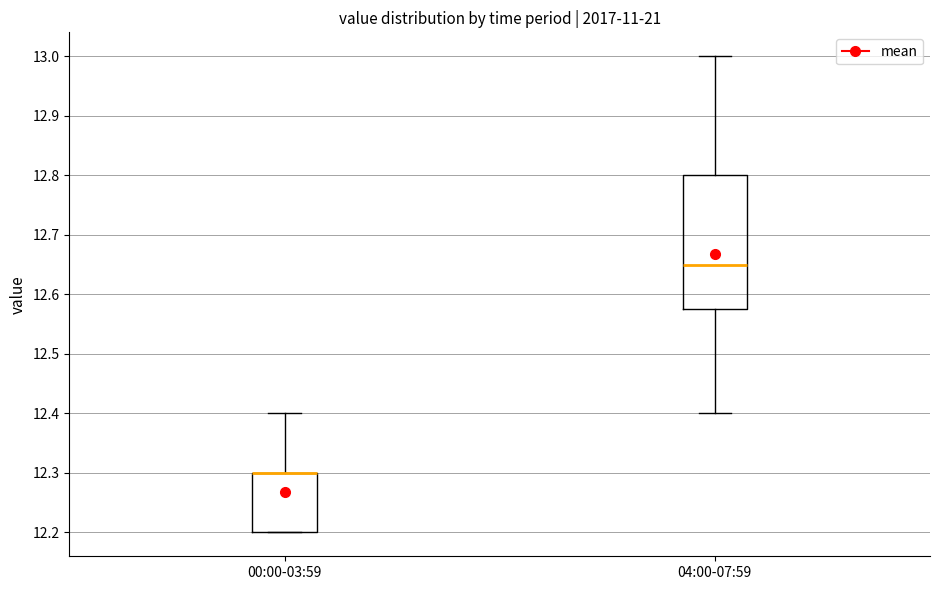

Reading left to right, transcribe this box plot: for each box, give where its median line is, the range the box spans, and where its two whiskers end, as read against the y-axis. The values are not printed on the chart, so give them approximately, as read against the axis.

00:00-03:59: median 12.30 (drawn on the box's upper edge), box 12.20 to 12.30, whiskers 12.20 to 12.40
04:00-07:59: median 12.65, box 12.58 to 12.80, whiskers 12.40 to 13.00